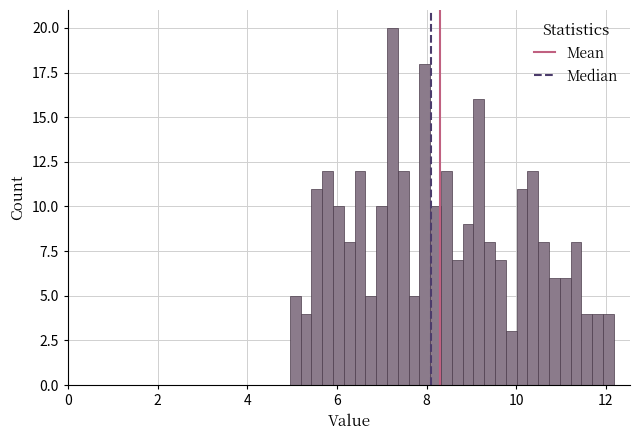

Around what value on the x-axis is the tallest bar? Give the approximate position of its centre, as read against the axis.

7.2